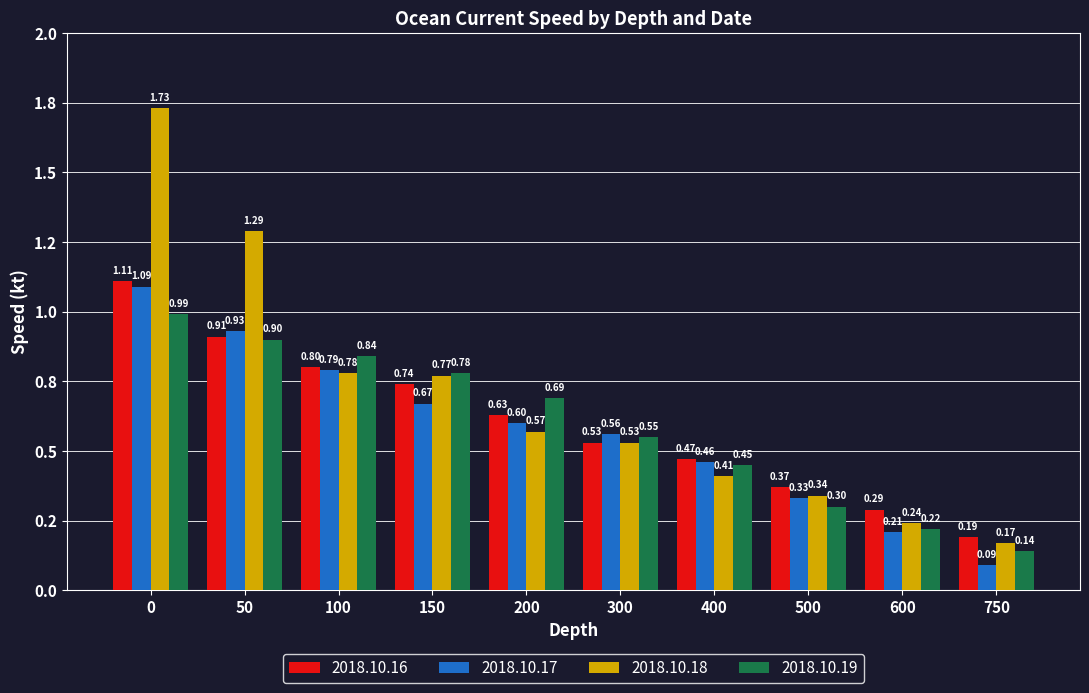

Reading left to right, extract all data points from this chart.

2018.10.16: 1.1	0.9	0.8	0.7	0.6	0.5	0.5	0.4	0.3	0.2
2018.10.17: 1.1	0.9	0.8	0.7	0.6	0.6	0.5	0.3	0.2	0.1
2018.10.18: 1.7	1.3	0.8	0.8	0.6	0.5	0.4	0.3	0.2	0.2
2018.10.19: 1.0	0.9	0.8	0.8	0.7	0.6	0.5	0.3	0.2	0.1